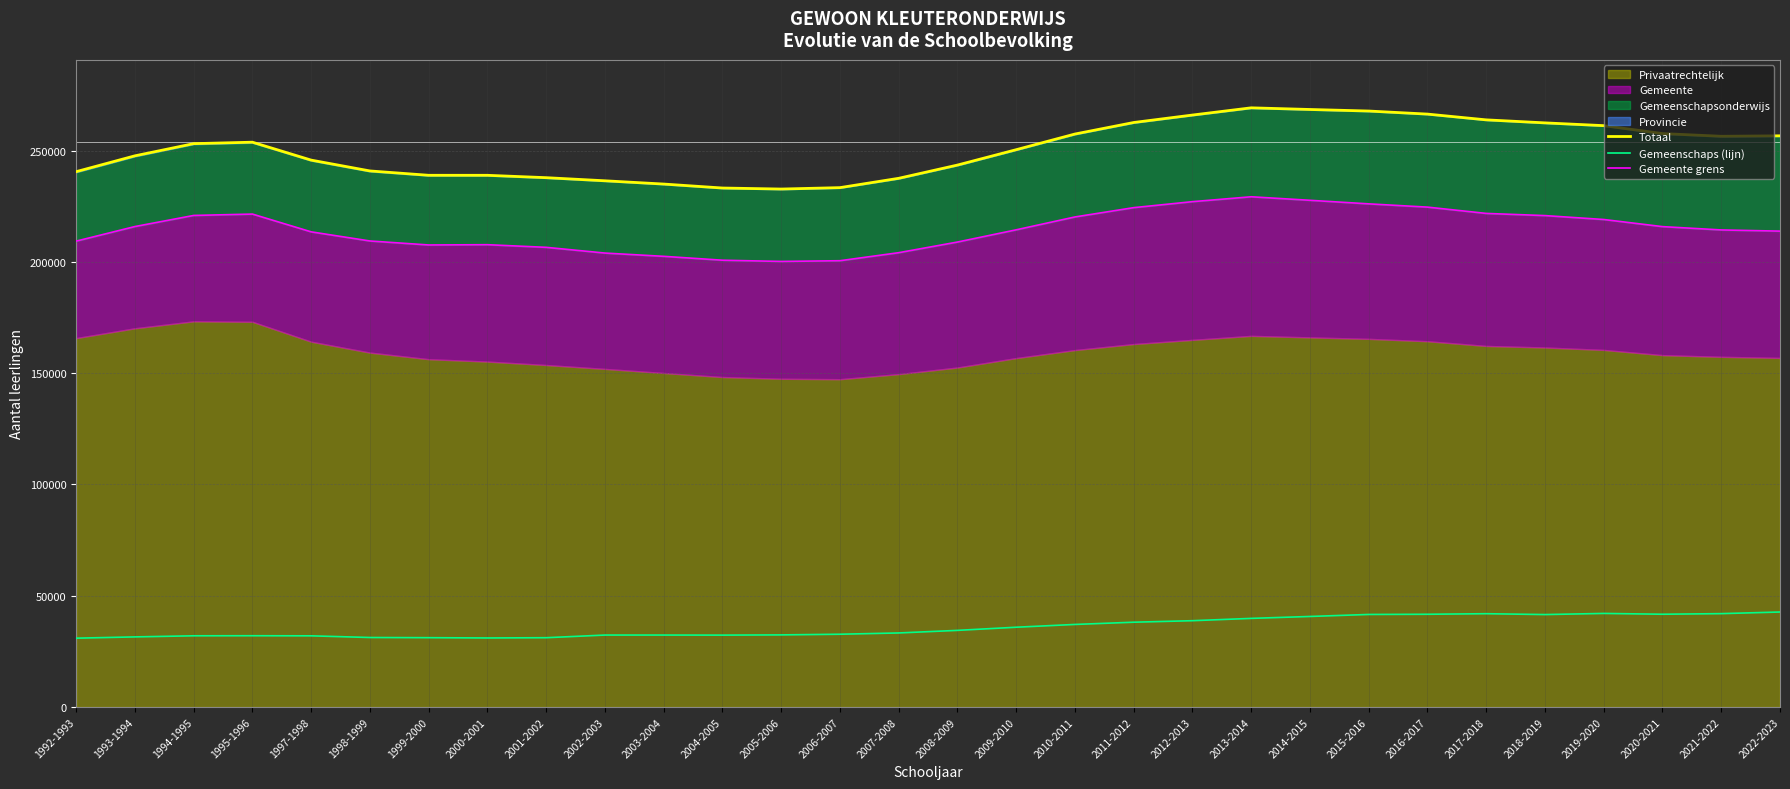

Which category has the lowest value across all series?

1992-1993